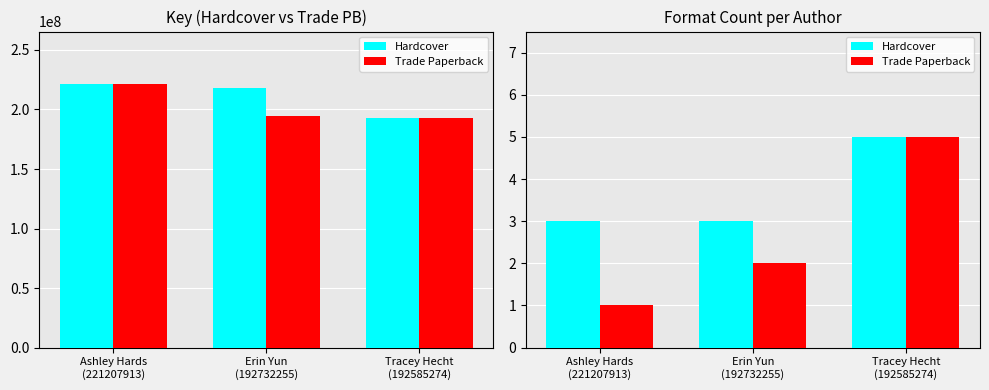

Rank the series at Erin Yun
(192732255) from highest to lowest value.

Hardcover, Trade Paperback